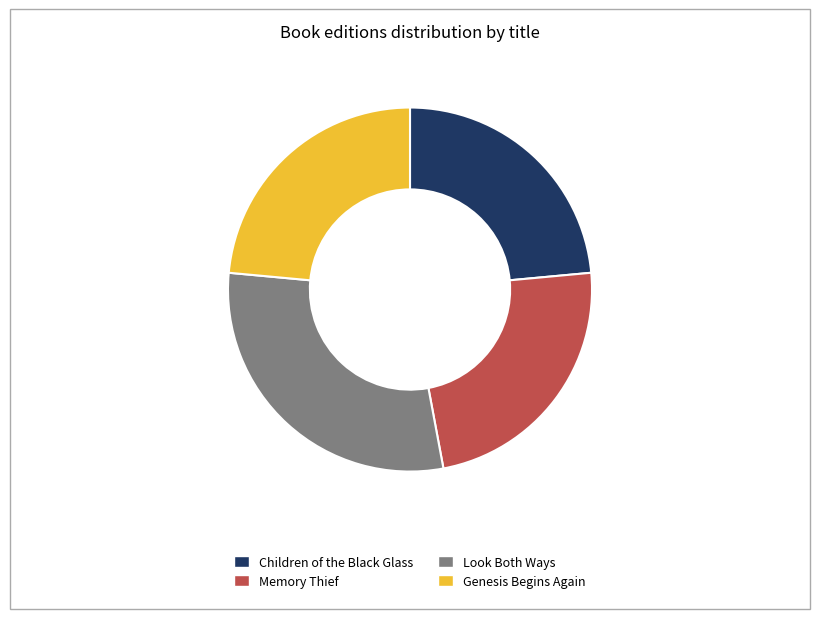

Combined, do Memory Thief and Look Both Ways account for over 50%?

Yes